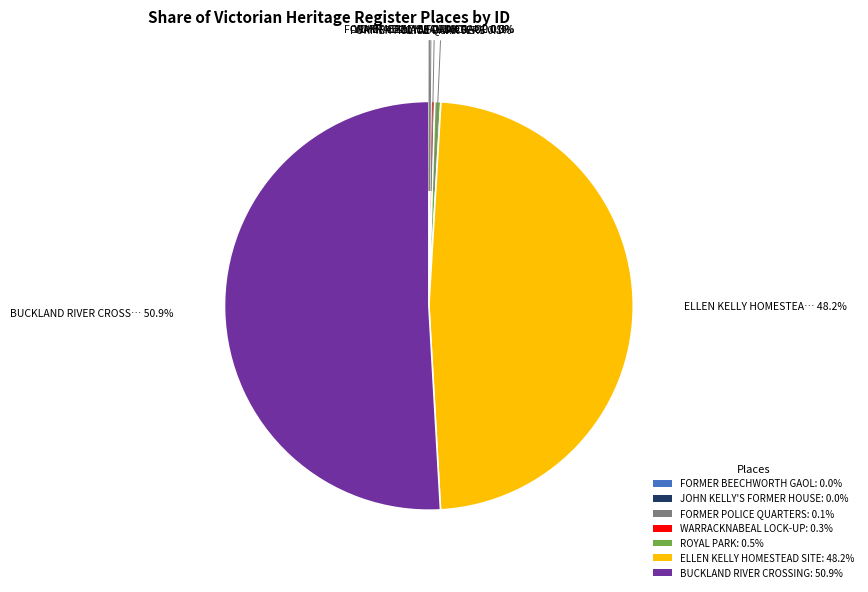

To the nearest percent, what is the difference between the largest and smallest slice percentages?

51%